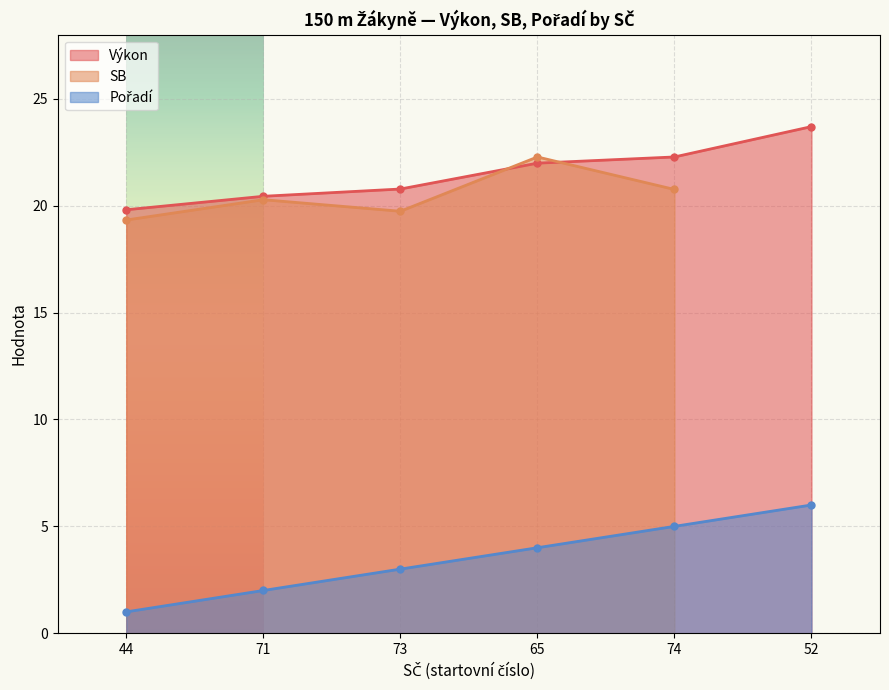

Read the Pořadí value at 73.

3.0